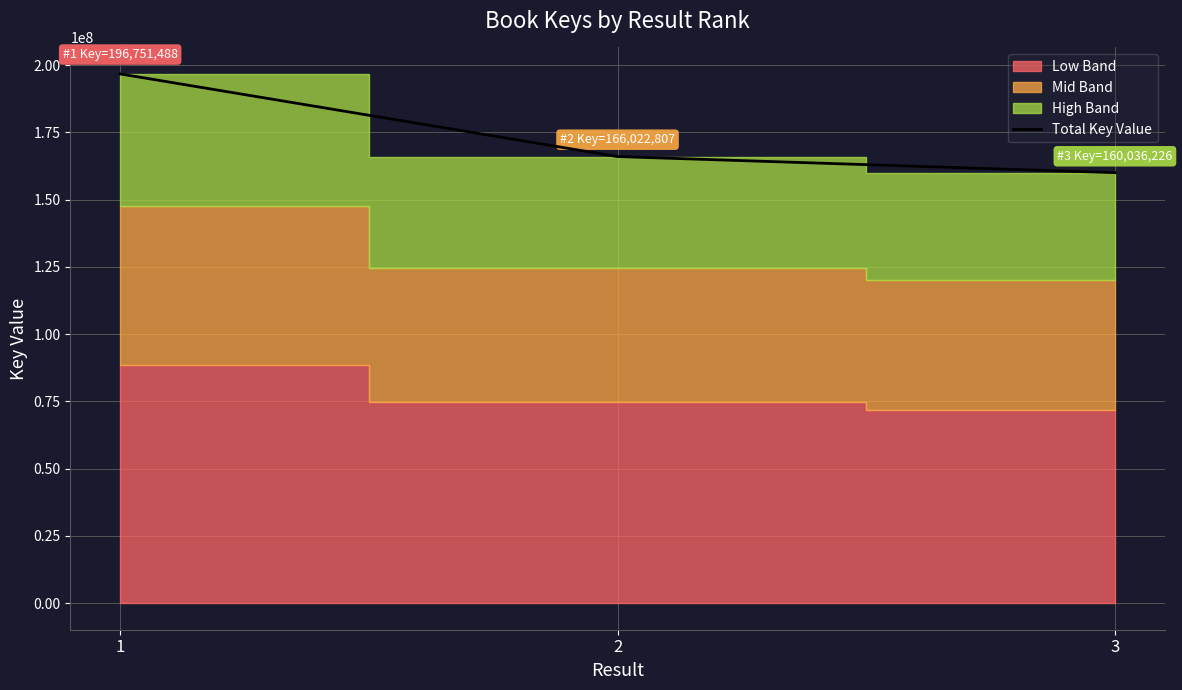

What is the sum of all values?

522810521